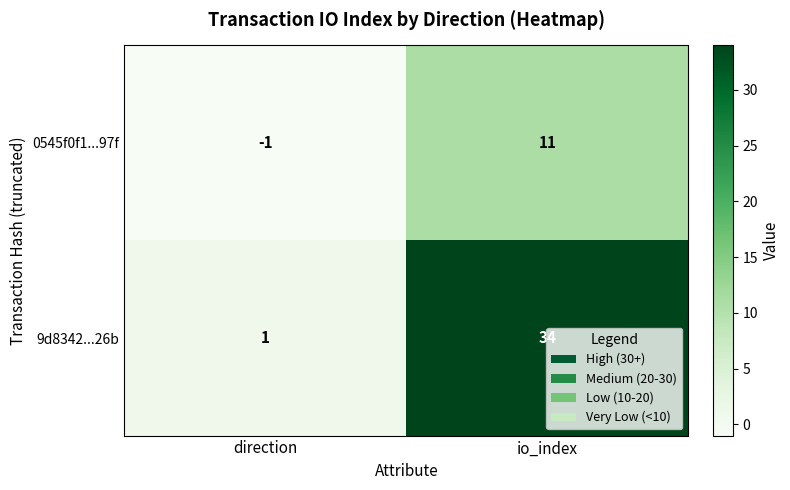

What is the greatest value displayed?

34